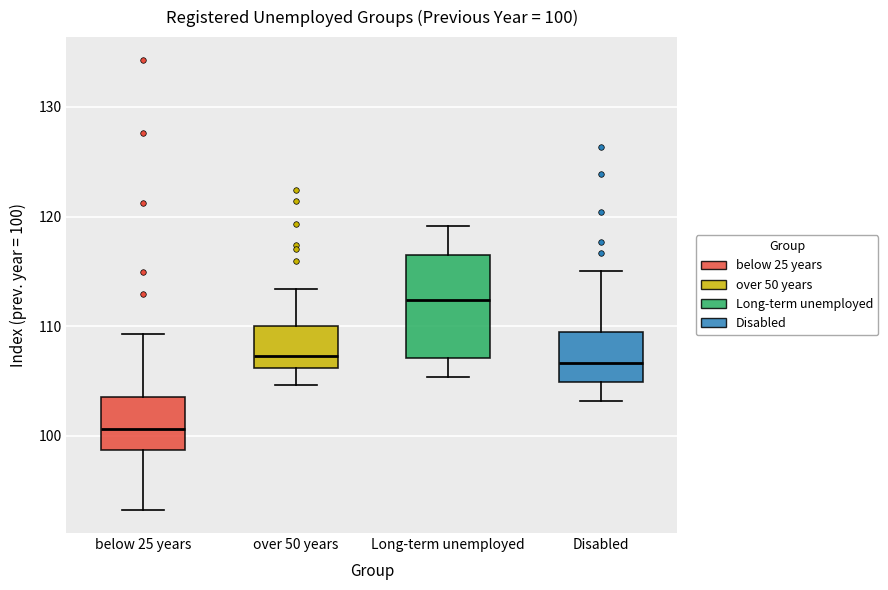

Which box is the tallest, from its lower edge to its upper edge?

Long-term unemployed